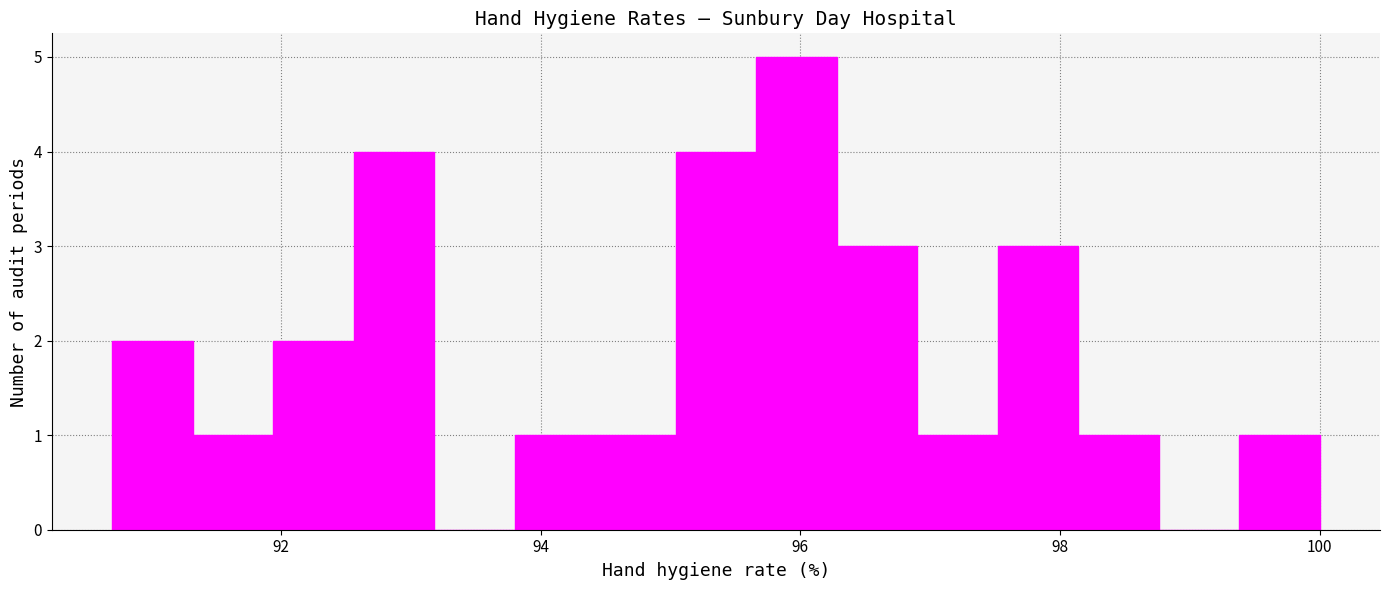

Read against the x-axis, roughly where is the centre of the tallest bar?

96.0